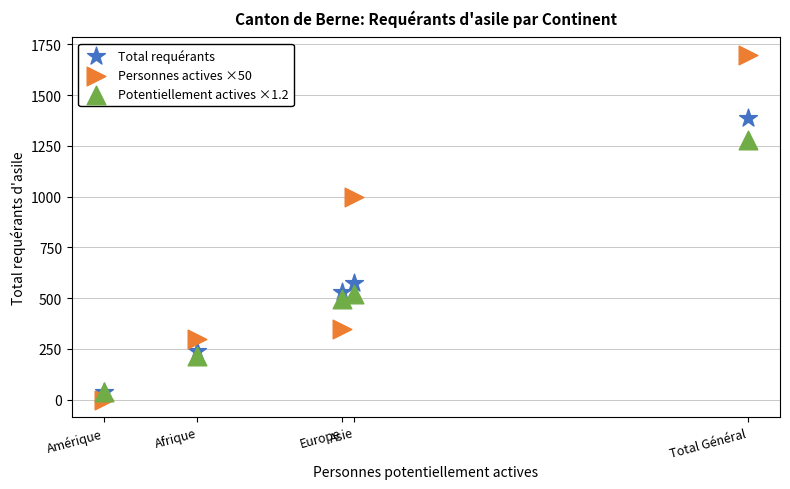

Across all series, what Y value is closest to 850?

1000.0